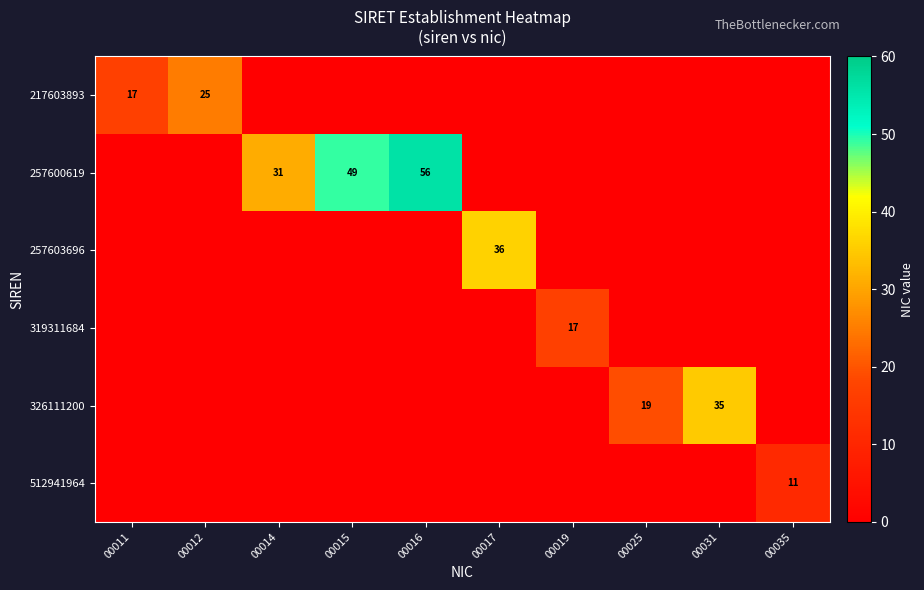

The value of 217603893 at 00012 is 25. True or false?

True